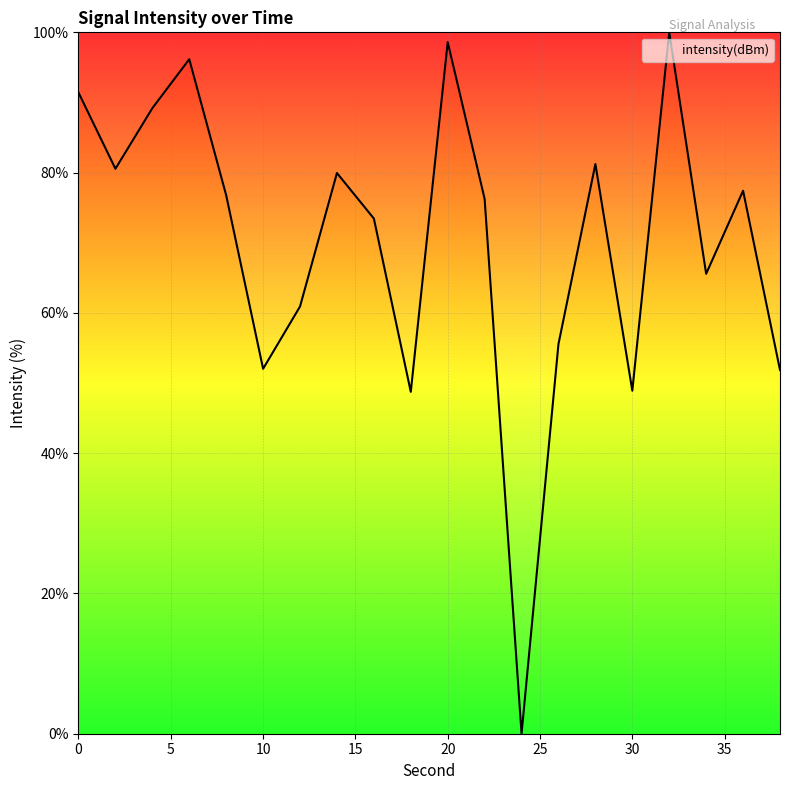

What is the difference between the maximum and minimum values?

100.0